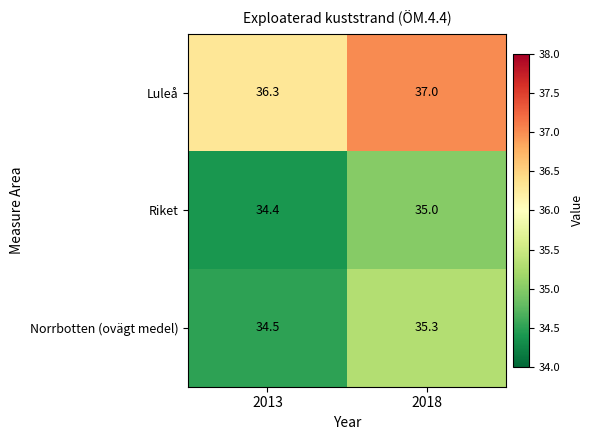

Reading left to right, what are all the values shown in this chart?

Luleå: 36.3	37.0
Riket: 34.4	35.0
Norrbotten (ovägt medel): 34.5	35.3